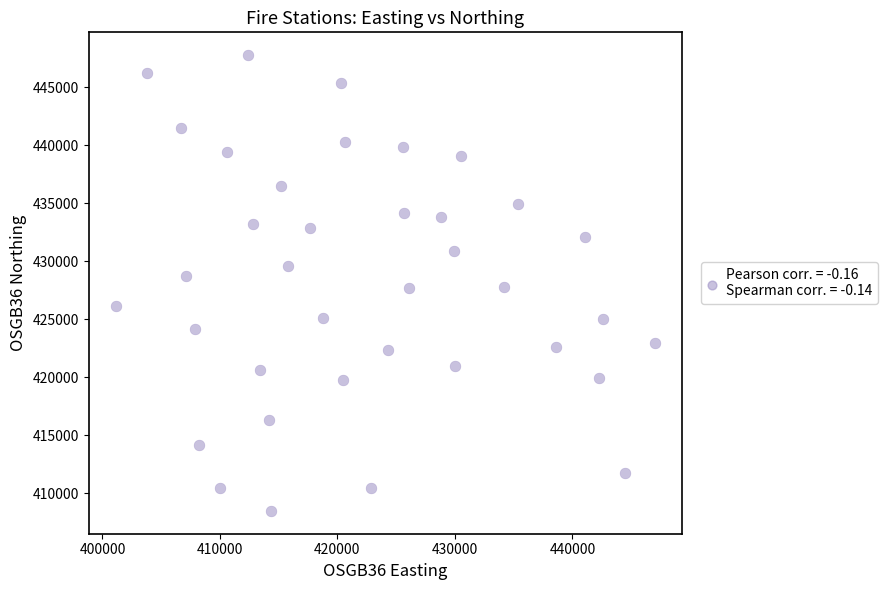

What is the range of X values (max minus min)?

45939.5